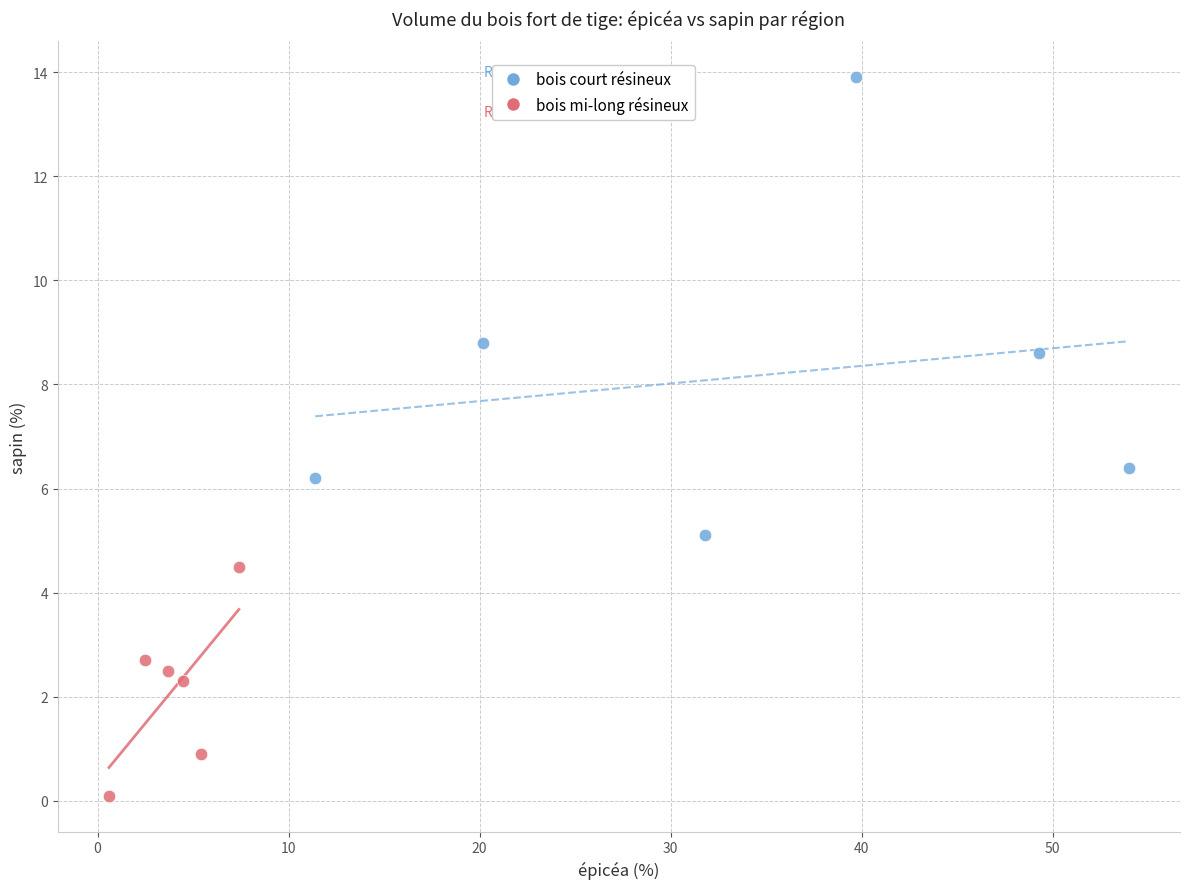

Which series has the largest Y range (max minus min)?

bois court résineux